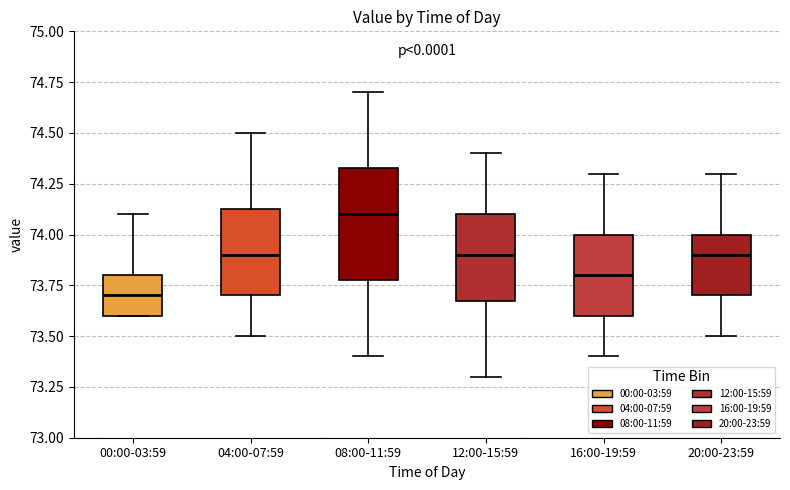

Reading left to right, read every box against the y-axis: the position of its median line, the range the box covers, and the ends of its whiskers. The values are not printed on the chart, so give them approximately, as read against the axis.

00:00-03:59: median 73.70, box 73.60 to 73.80, whiskers 73.60 to 74.10
04:00-07:59: median 73.90, box 73.70 to 74.15, whiskers 73.50 to 74.50
08:00-11:59: median 74.10, box 73.80 to 74.35, whiskers 73.40 to 74.70
12:00-15:59: median 73.90, box 73.70 to 74.10, whiskers 73.30 to 74.40
16:00-19:59: median 73.80, box 73.60 to 74.00, whiskers 73.40 to 74.30
20:00-23:59: median 73.90, box 73.70 to 74.00, whiskers 73.50 to 74.30